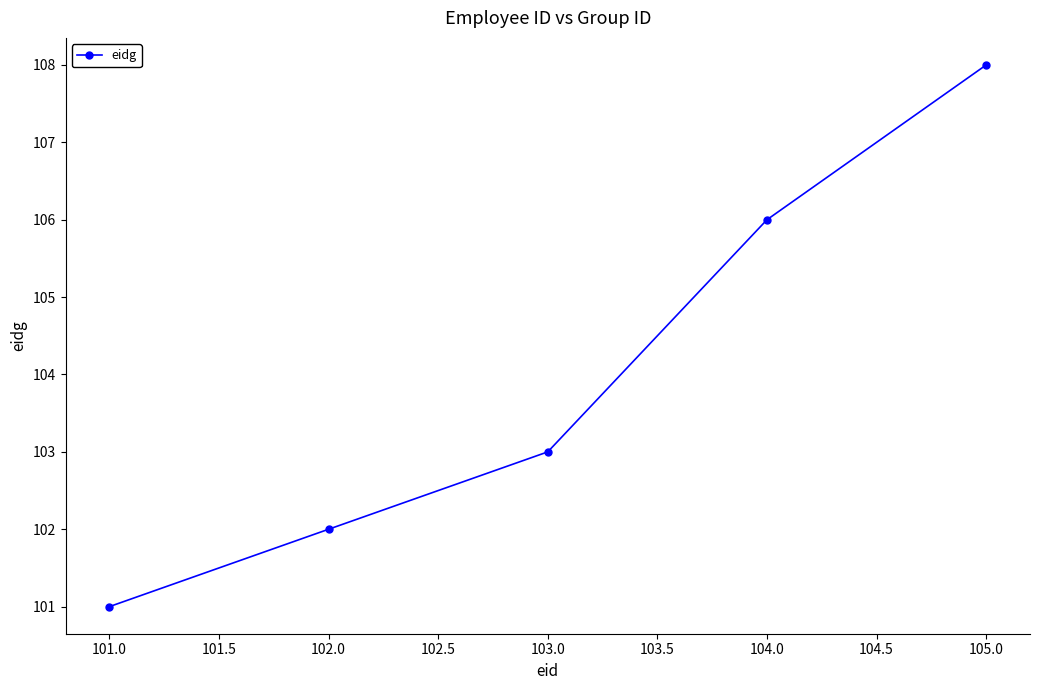

How many distinct data groups are displayed?

1